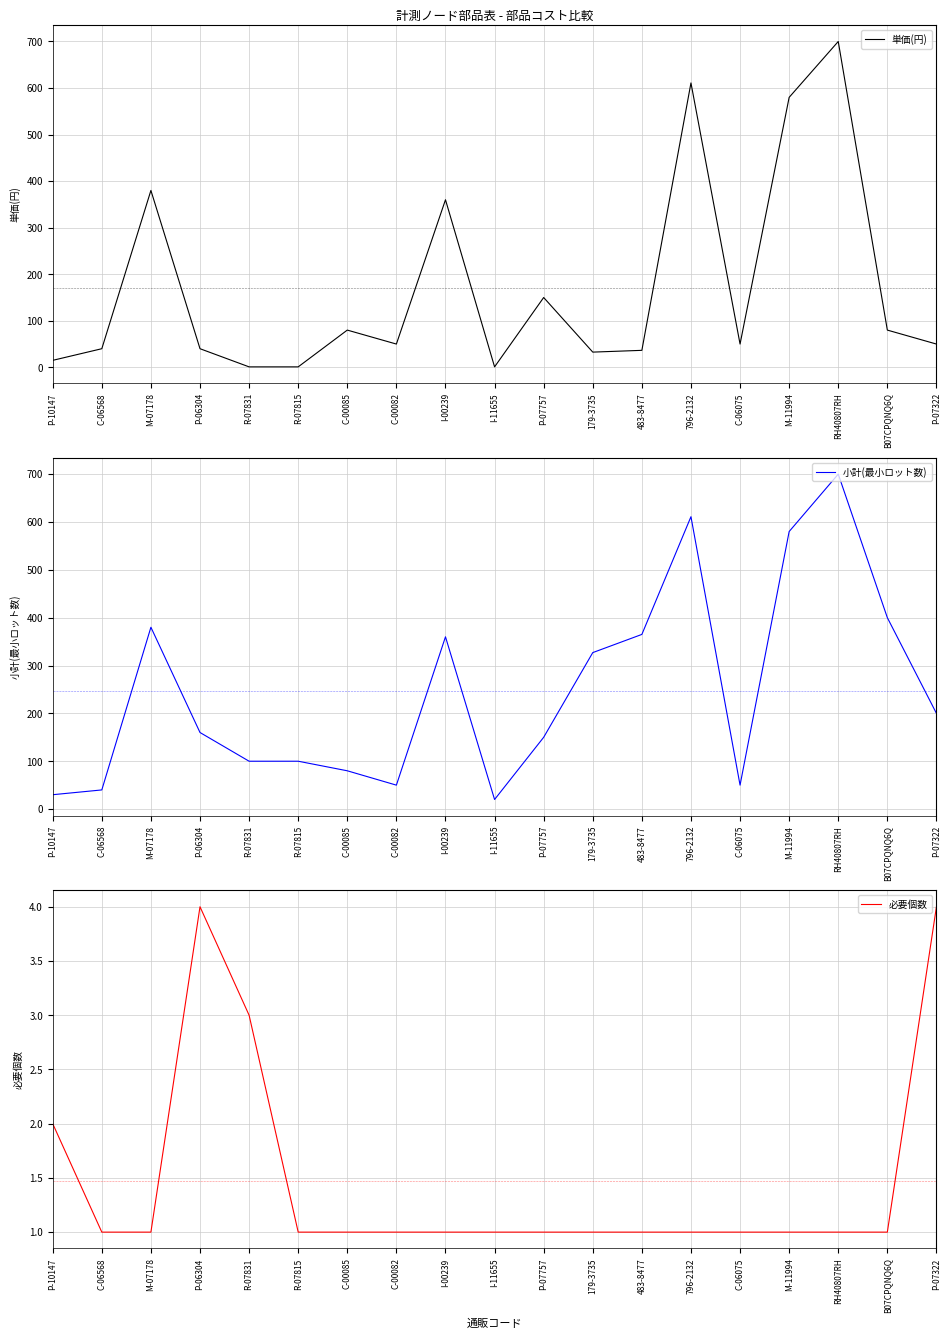

Where is 必要個数 nearest to the value 2?

P-10147